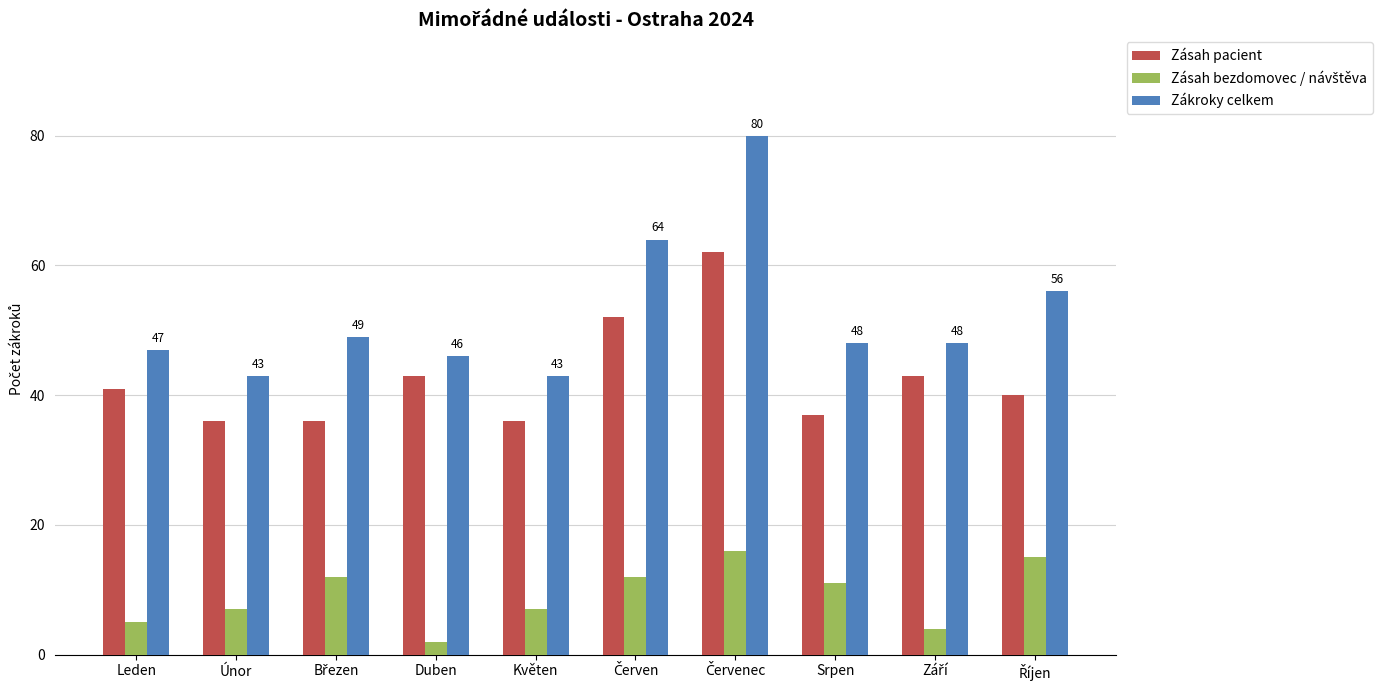

What is the label of the 6th bar from the right?

Květen